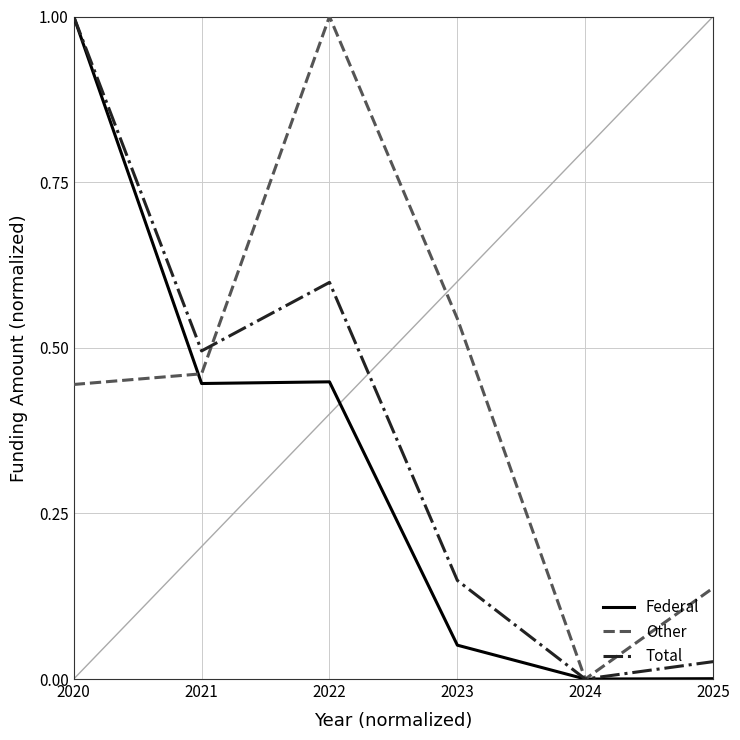

Where is Other nearest to the value 0?

2024